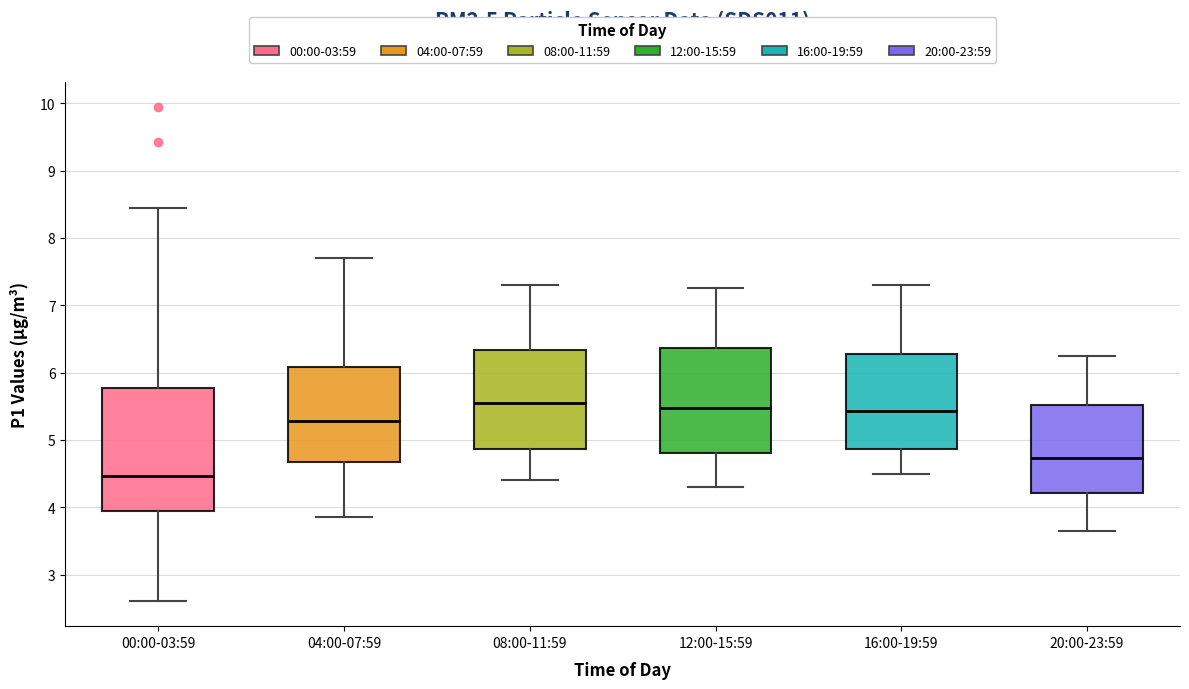

Comparing the boxes themselves (not the whiskers), which one is the tallest?

00:00-03:59